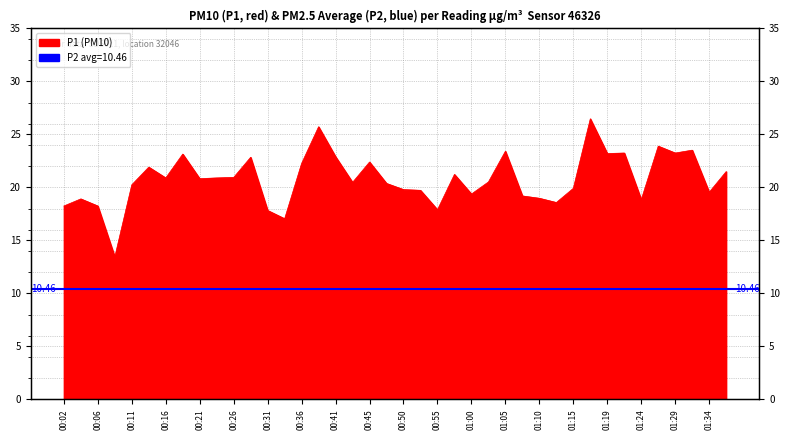

What is the label of the 18th point from the left?

00:43